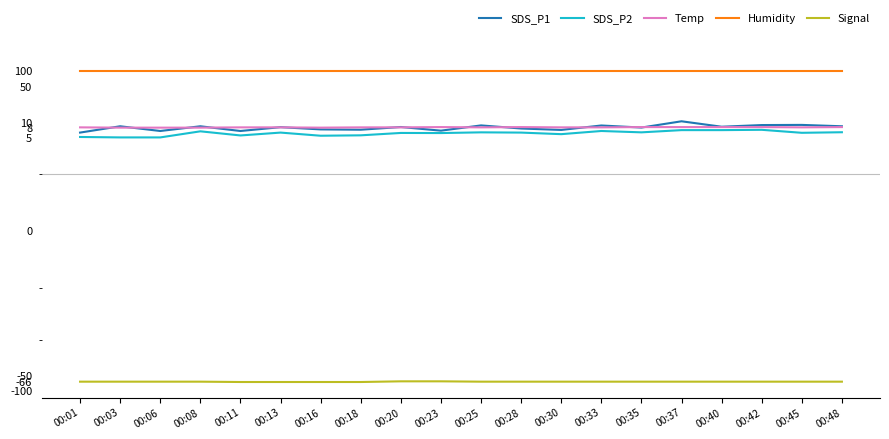

The value of Signal at 00:06 is -66.0. True or false?

True